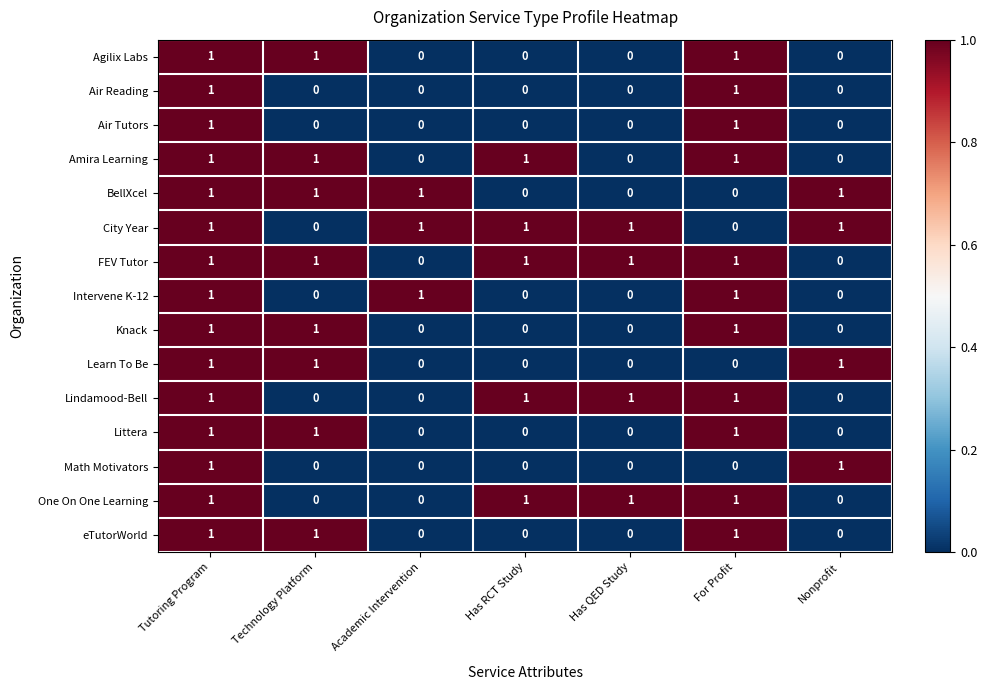

At how many categories does at least one series exceed 0?

7